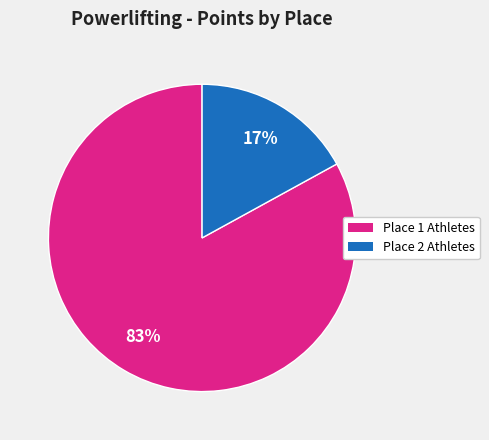

Count the number of slices in the pie.

2